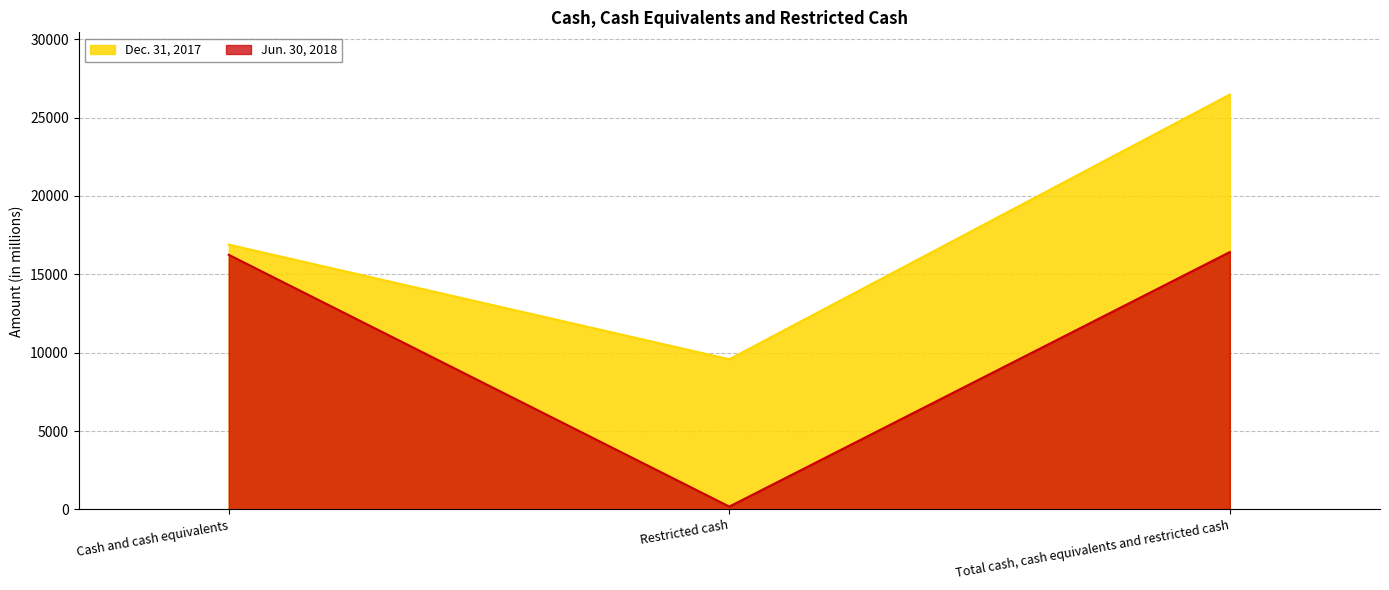

What is the spread (max minus min) of values at Restricted cash?

9402